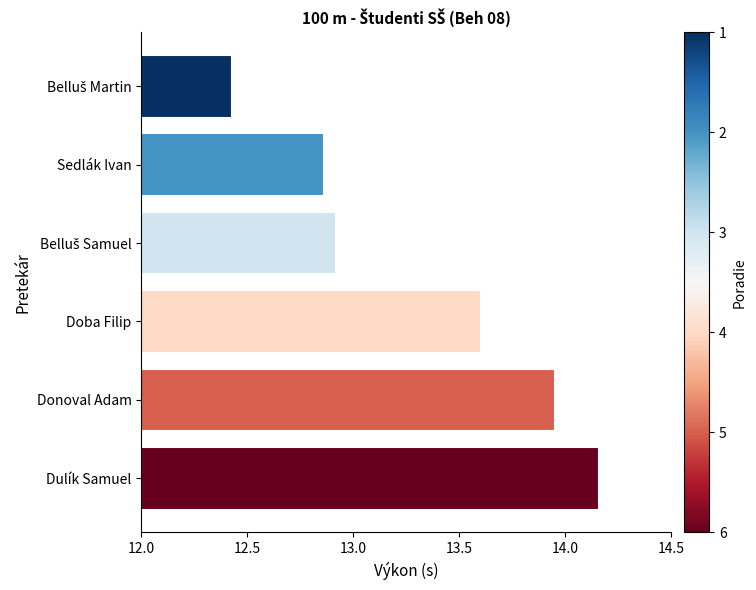

What is the label of the 4th bar from the top?

Doba Filip